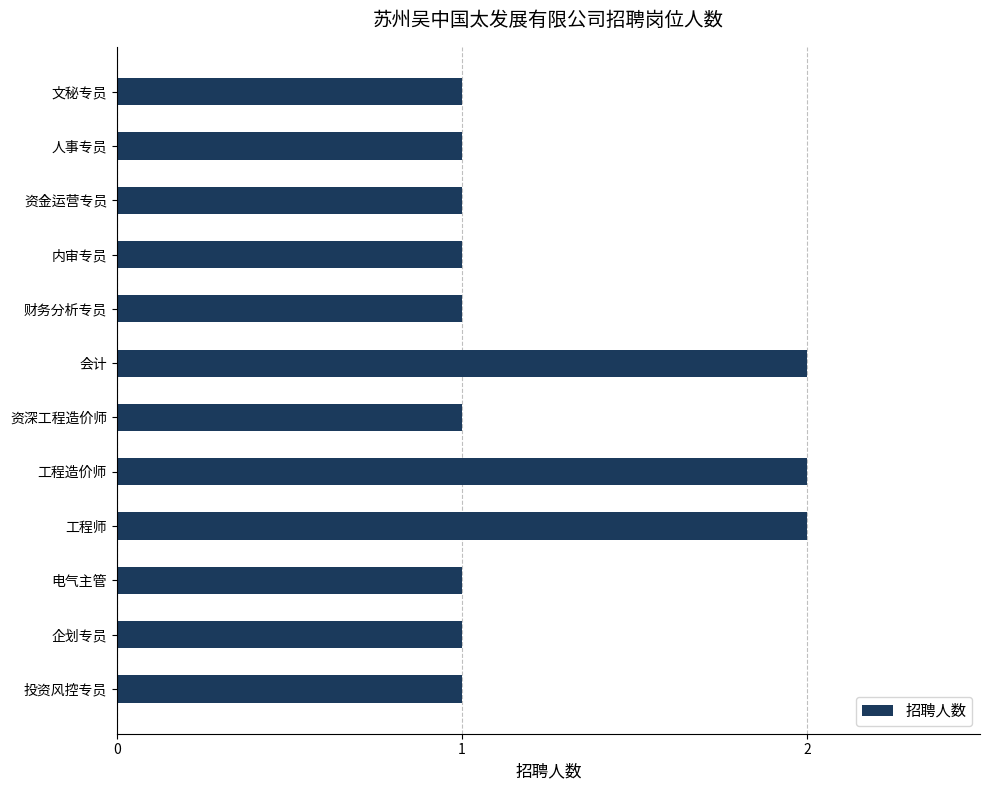

What position from the bottom is 文秘专员?

12